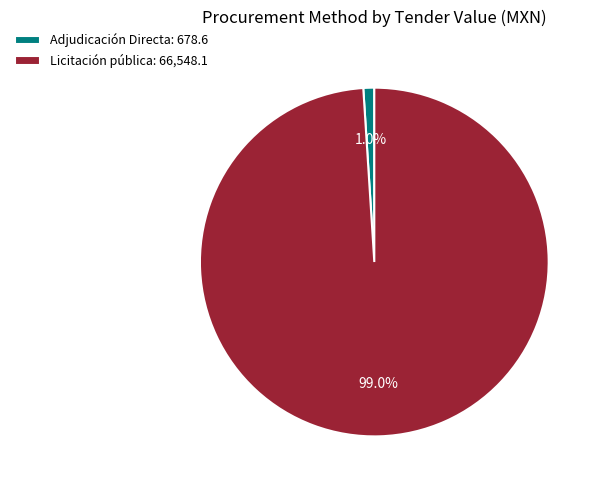

What is the smallest slice in the pie chart?

Adjudicación Directa: 678.6